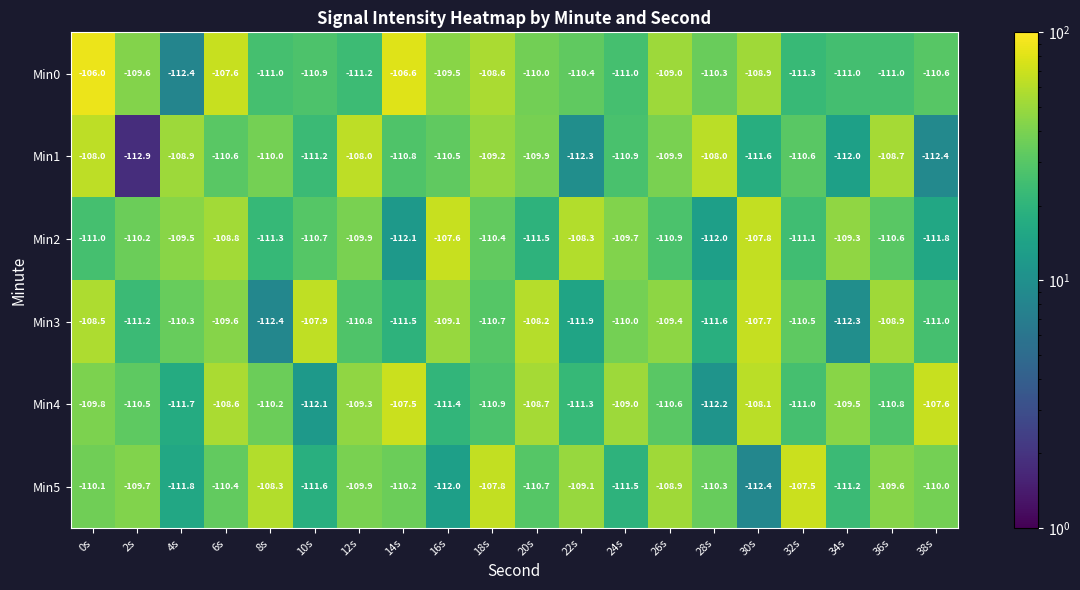

Which series has the largest range (max minus min)?

Min0